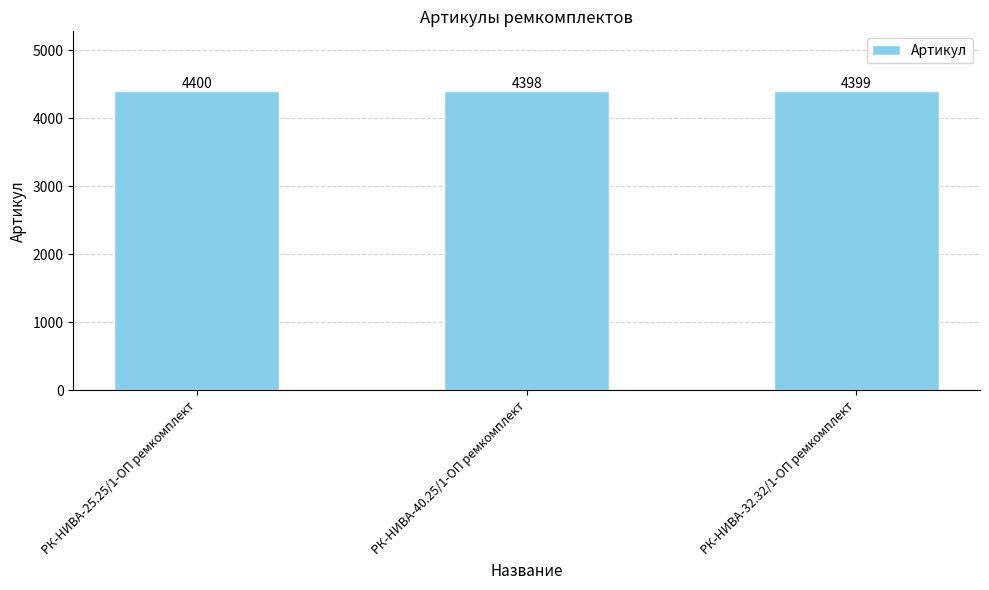

What is the difference between the second highest and minimum values?

1